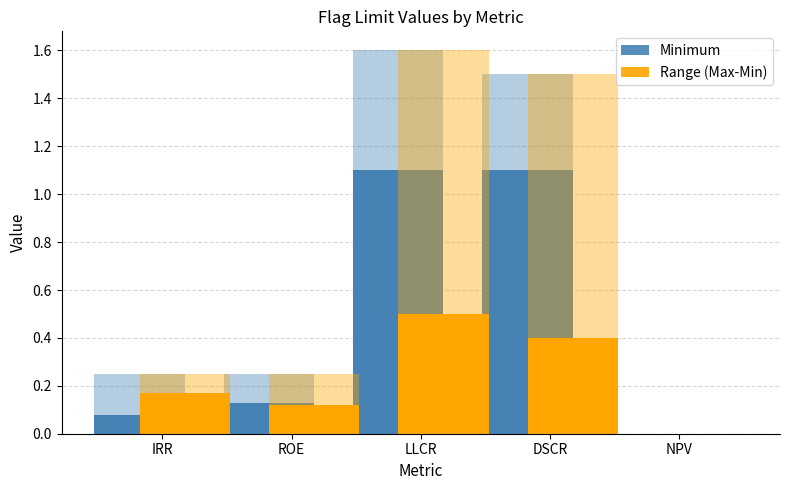

Reading right to left, extract all data points from this chart.

Maximum: 0.0	1.5	1.6	0.2	0.2
Minimum: 0.0	1.1	1.1	0.1	0.1
Range (Max): 0.0	1.5	1.6	0.2	0.2
Range (Max-Min): 0.0	0.4	0.5	0.1	0.2